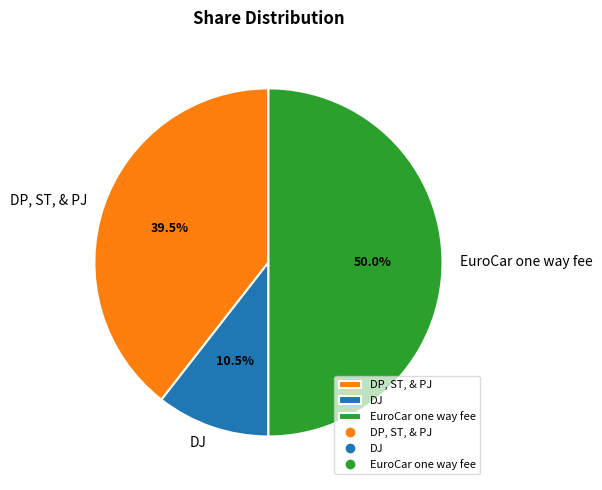

What percentage is NOT represented by DJ?

89.5%